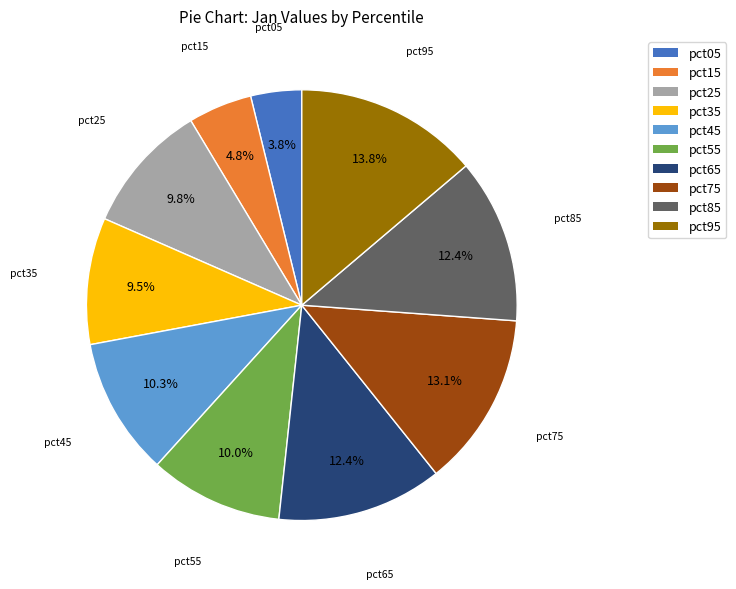

To the nearest percent, what portion does pct45 represent?

10%